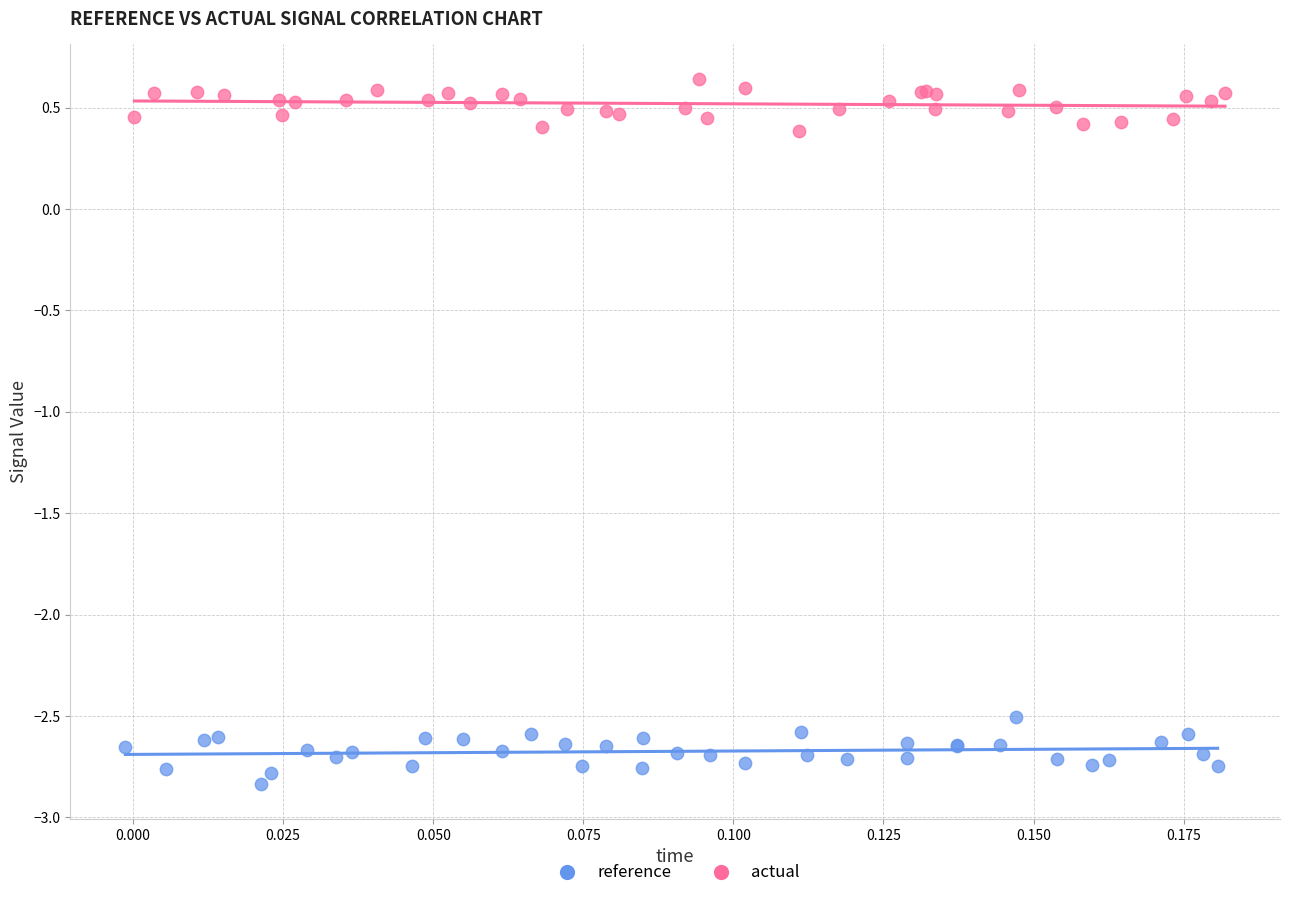

Which series contains the highest Y value?

actual